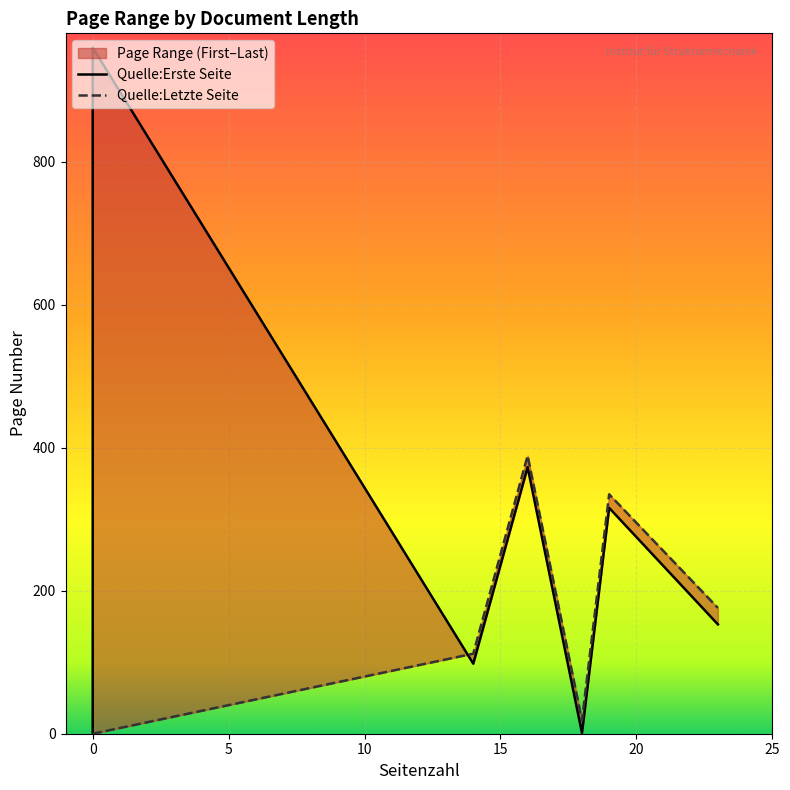

Rank the series by their maximum value, from highest to lowest.

Quelle:Erste Seite, Quelle:Letzte Seite